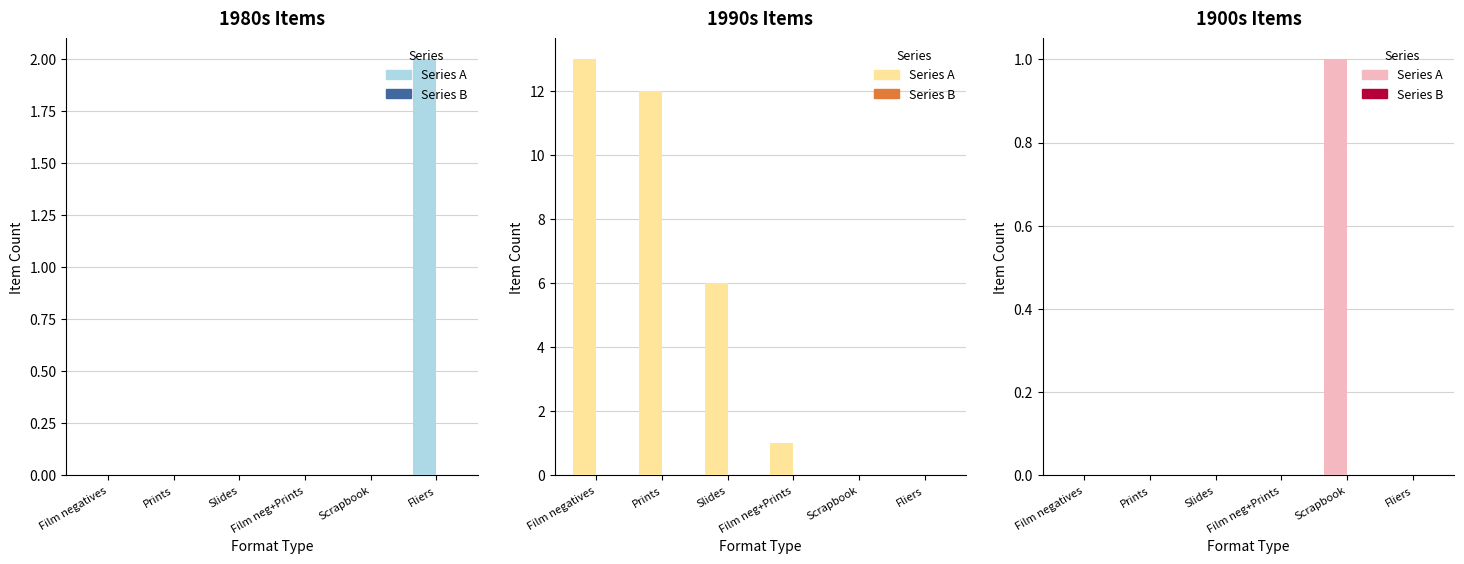

Does the chart contain stacked bars?

No